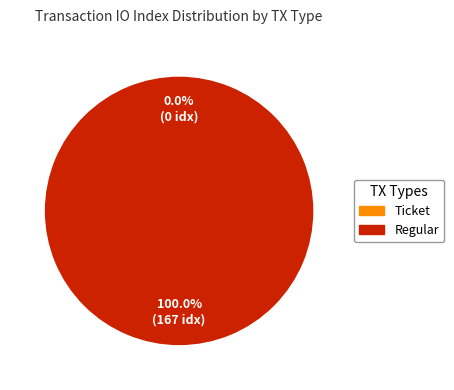

Which slice is the largest?

tx_type_Regular (io_index=167)